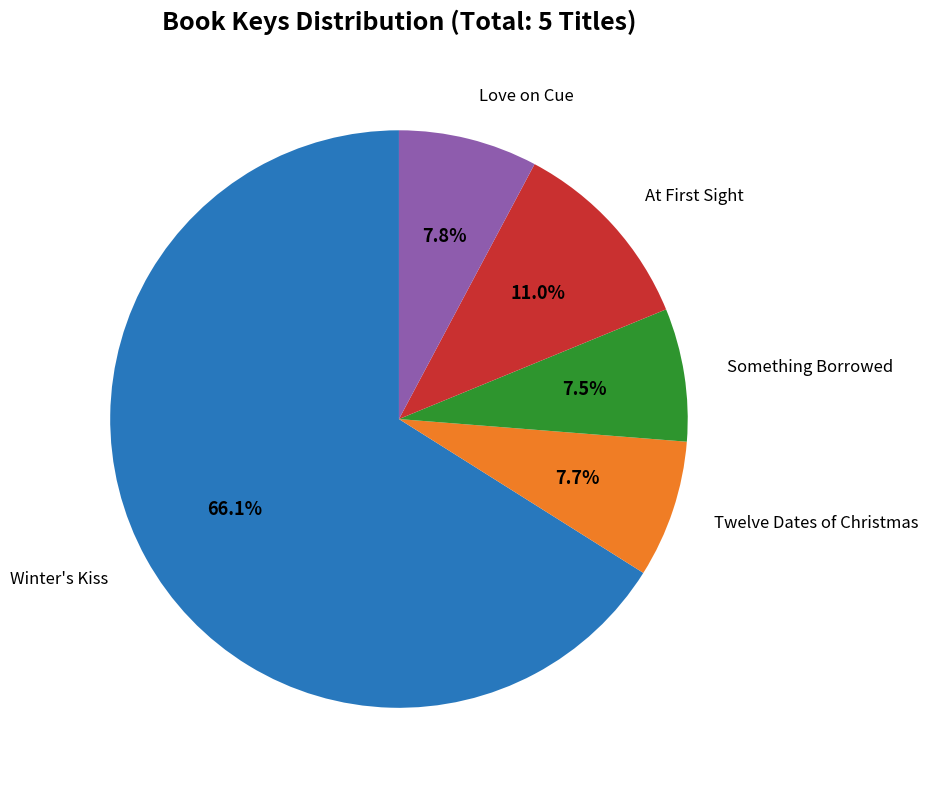

What is the largest slice in the pie chart?

Winter's Kiss